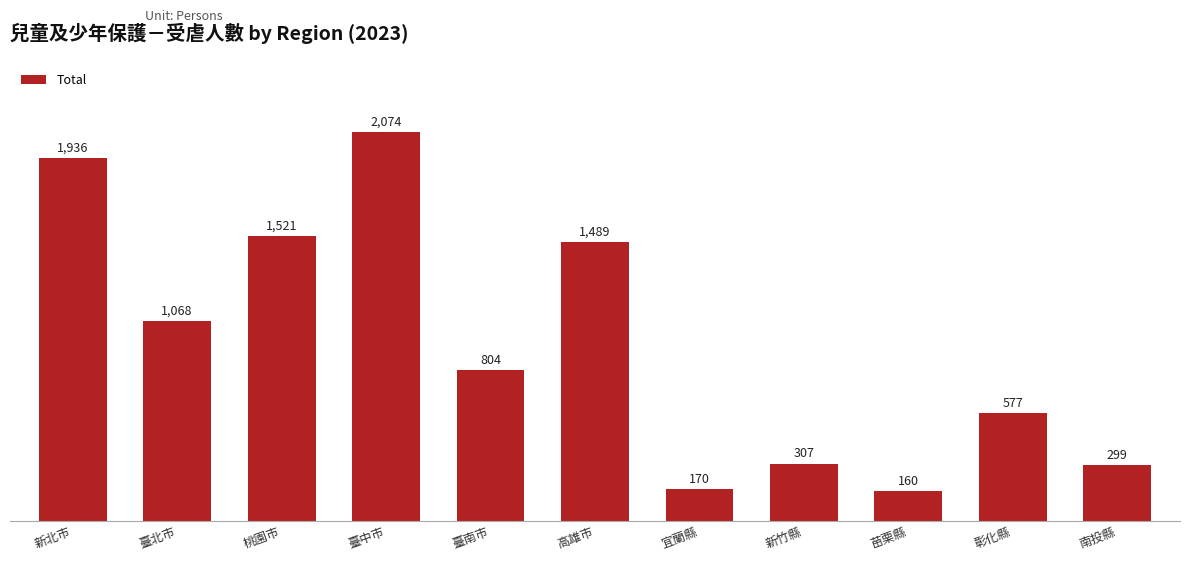

The chart shows a value of 2726 at 臺中市. True or false?

False